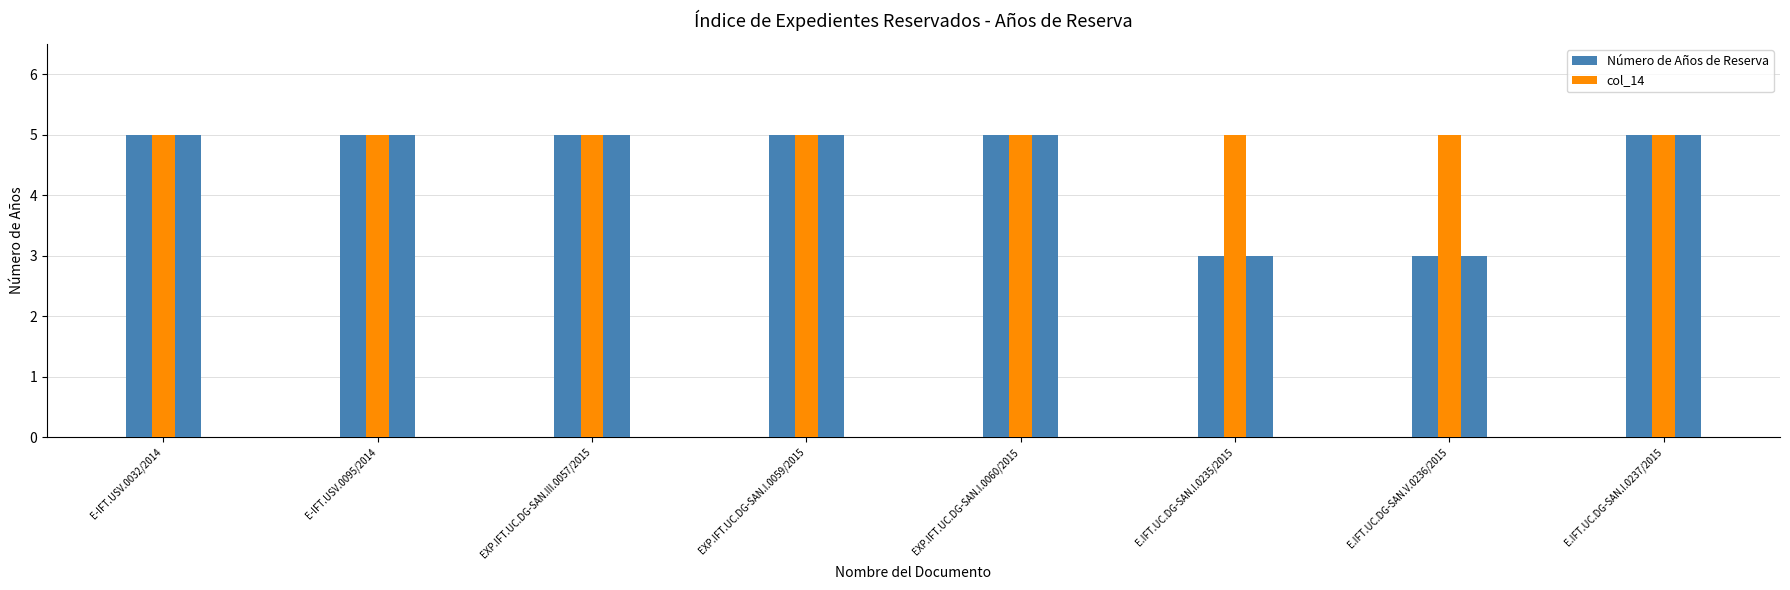

What is the sum of the Número de Años de Reserva values at E-IFT.USV.0095/2014 and EXP.IFT.UC.DG-SAN.III.0057/2015?

10